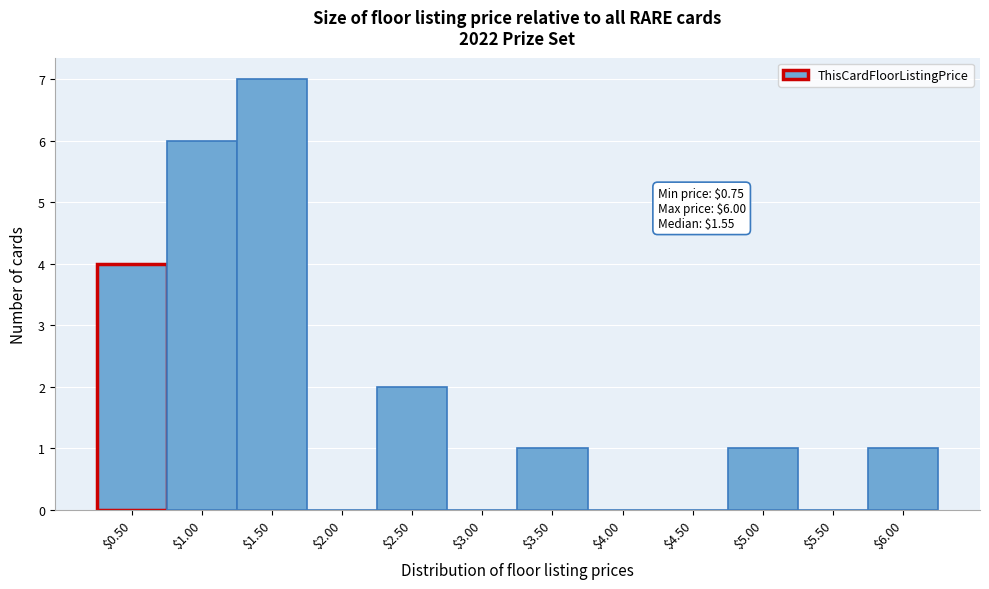

Is it true that the value at $2.50 is 2?

True